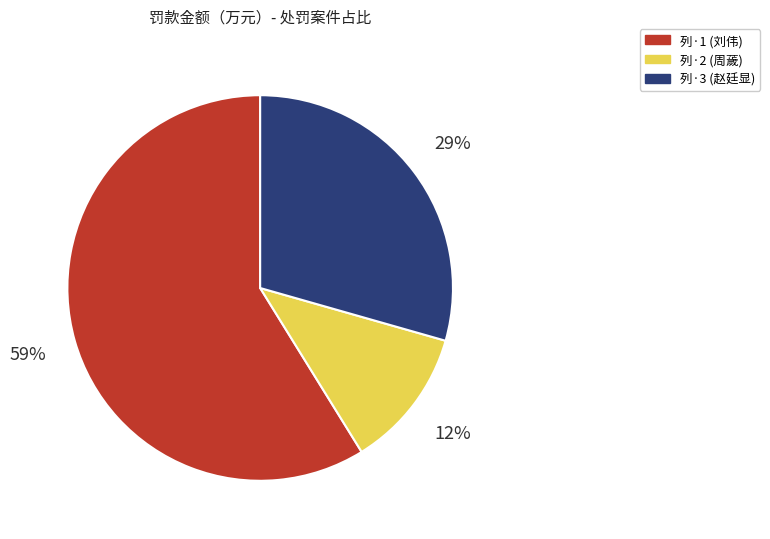

Is there any slice that represents more than half of the pie?

Yes